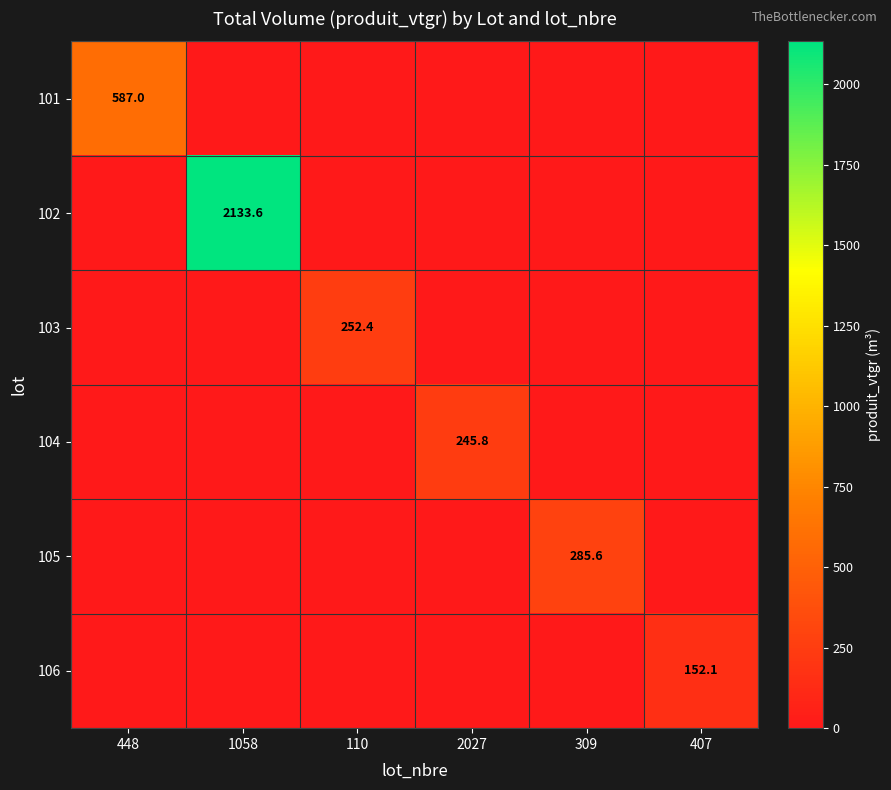

Which series has the widest spread of values?

102